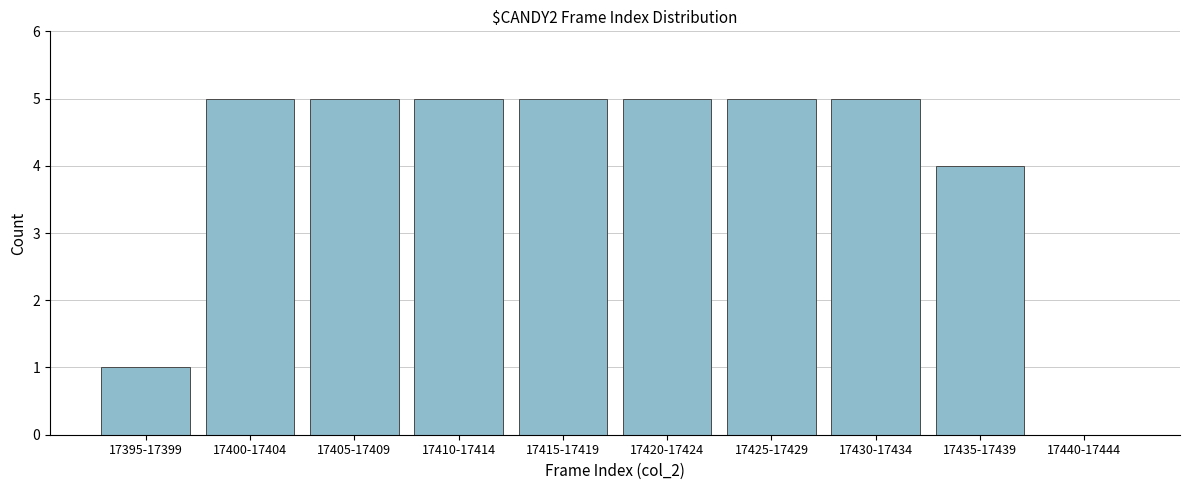

Reading left to right, extract all data points from this chart.

17395-17399=1	17400-17404=5	17405-17409=5	17410-17414=5	17415-17419=5	17420-17424=5	17425-17429=5	17430-17434=5	17435-17439=4	17440-17444=0